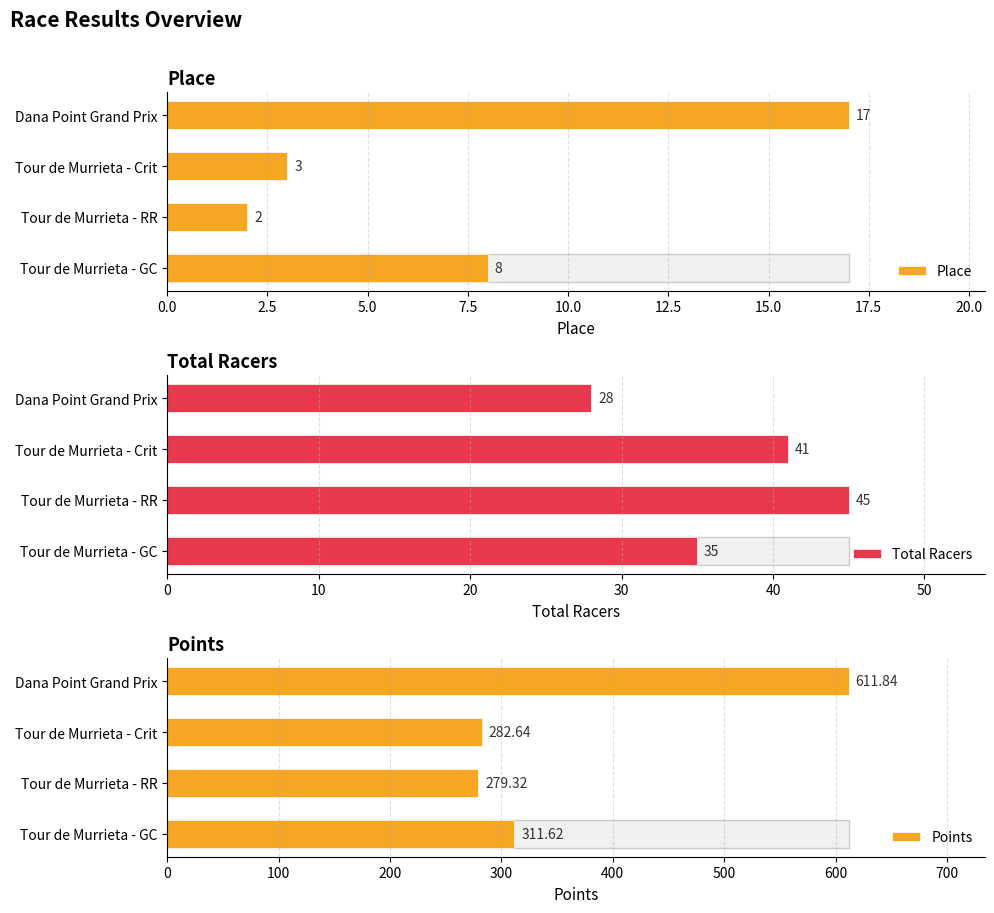

Is it true that Place equals 8.0 at Tour de Murrieta - GC?

True